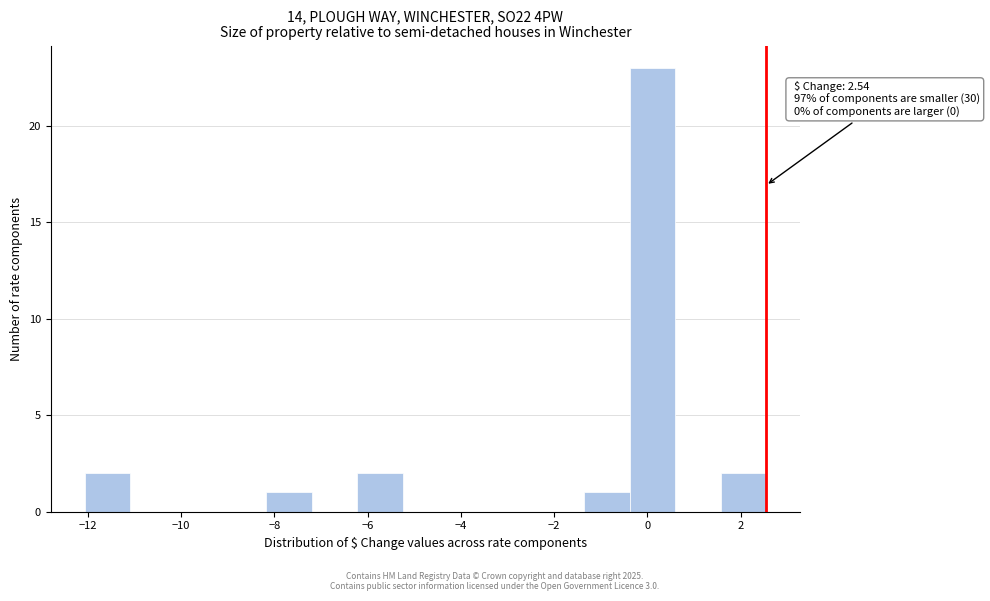

Which range on the x-axis has the tallest bar?

-0.4 to 0.6